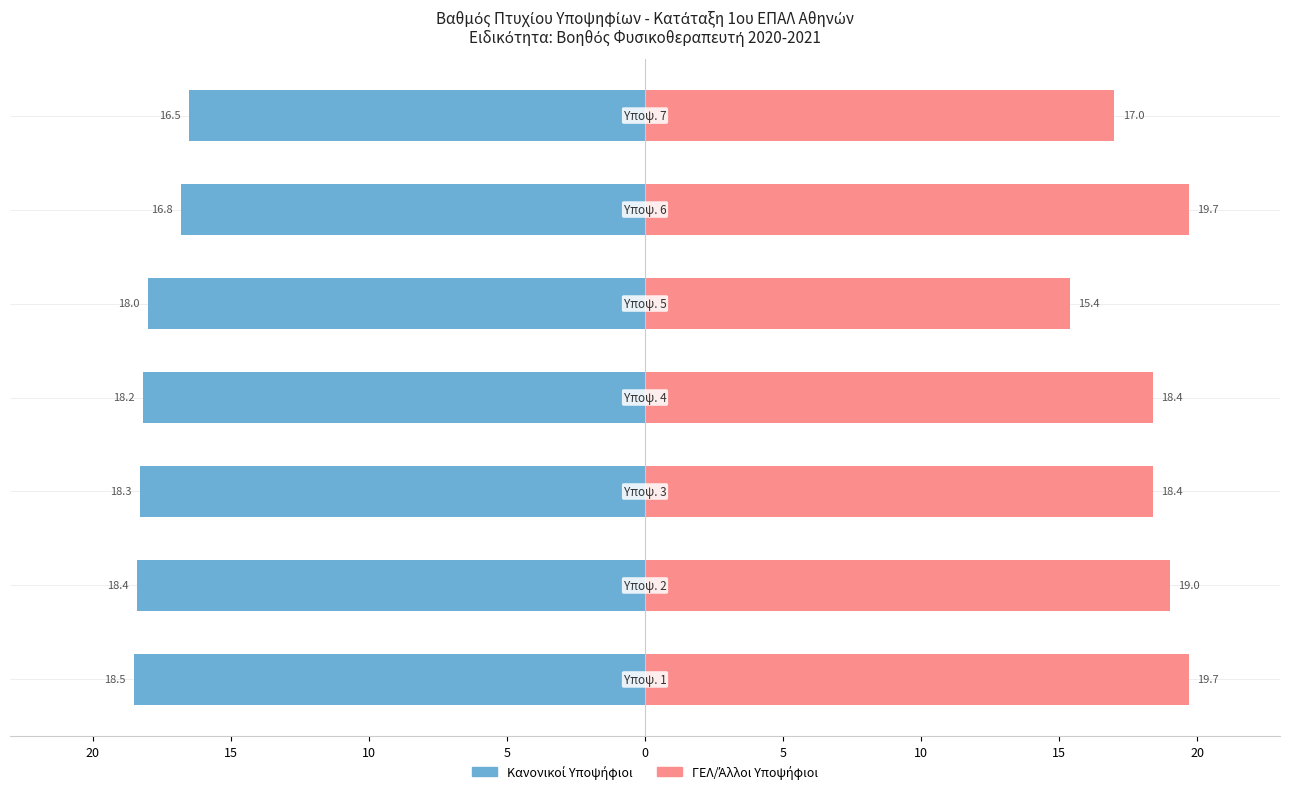

Reading right to left, extract all data points from this chart.

Κανονικοί Υποψήφιοι: -16.5	-16.8	-18.0	-18.2	-18.3	-18.4	-18.5
ΓΕΛ/Άλλοι Υποψήφιοι: 17.0	19.7	15.4	18.4	18.4	19.0	19.7